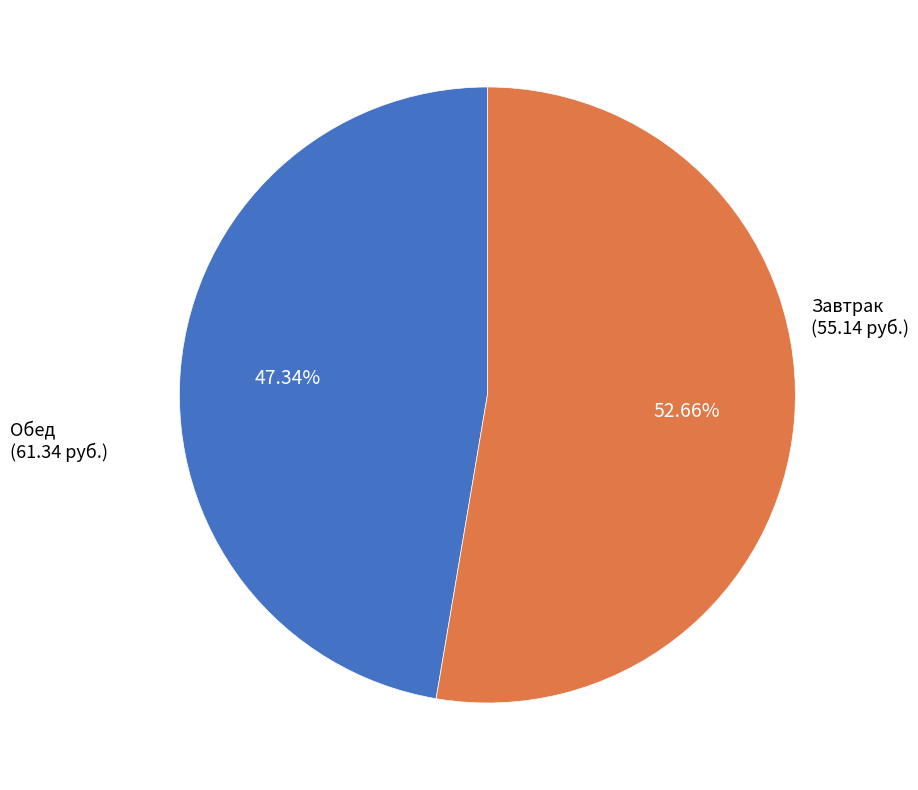

Is there a majority slice in this chart?

Yes